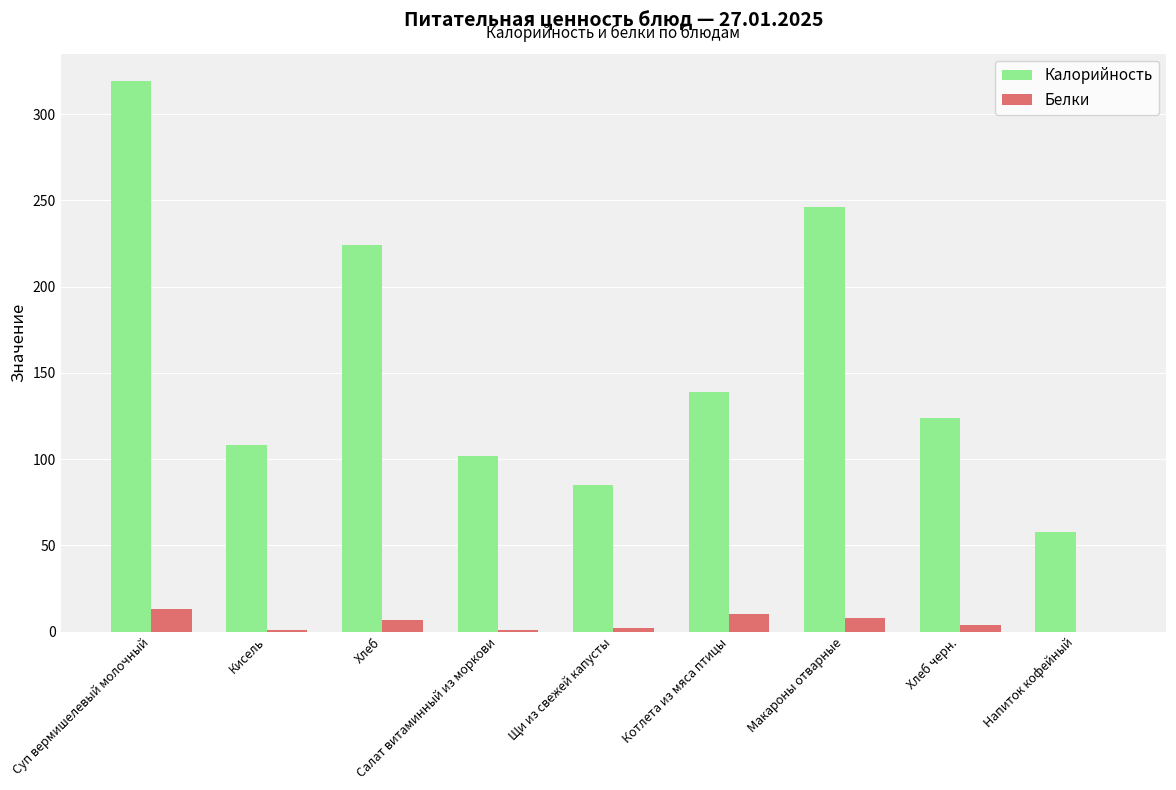

What is the sum of all Калорийность values?

1405